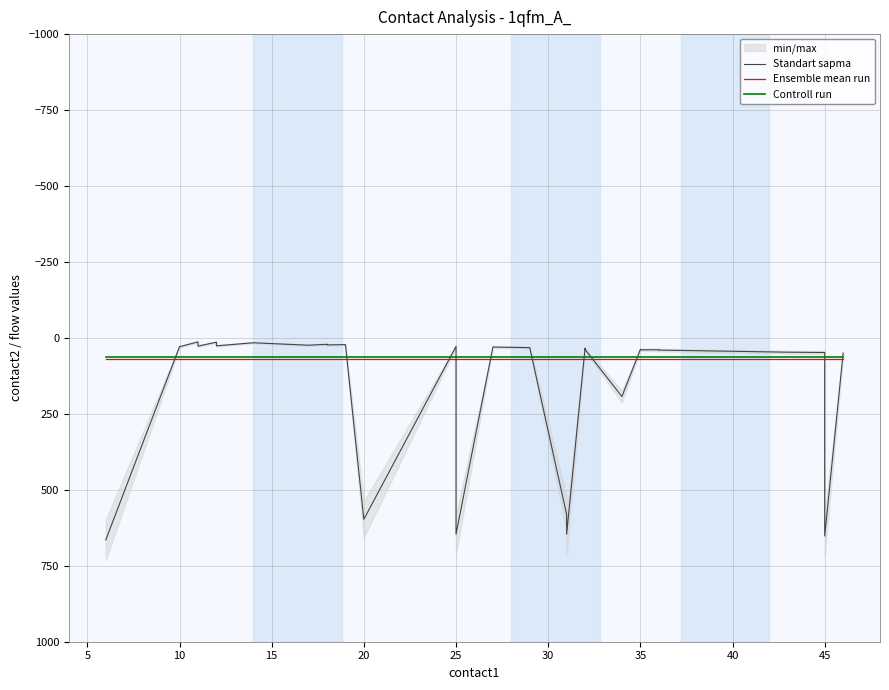

How many series are shown in this chart?

3